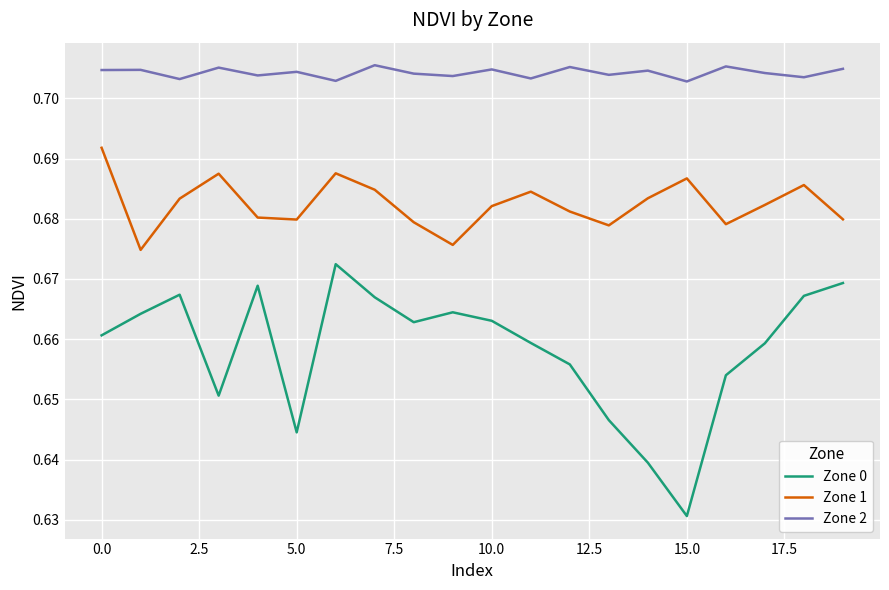

List the series in order of their overall mean, highest first.

Zone 2, Zone 1, Zone 0